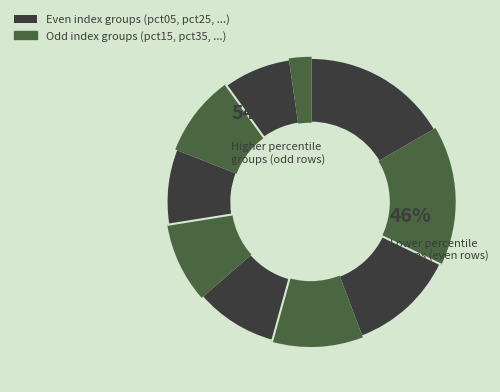

Is it true that pct95 is 2% of the pie?

True